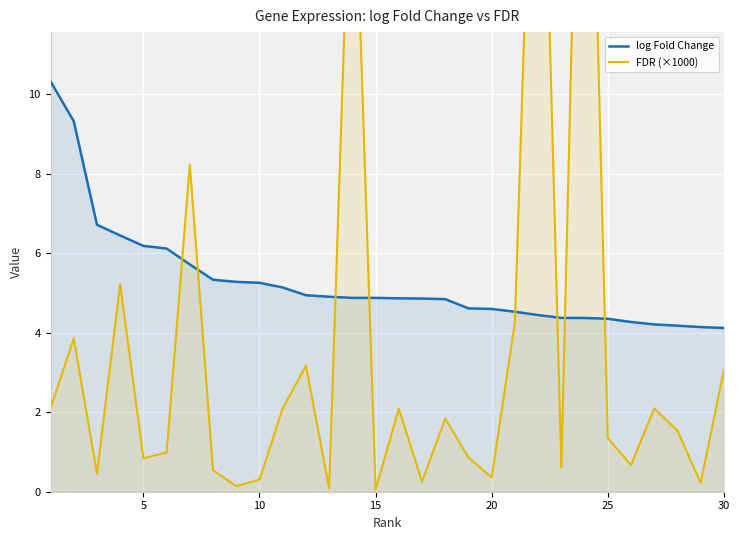

What is the maximum value for log Fold Change?

10.3